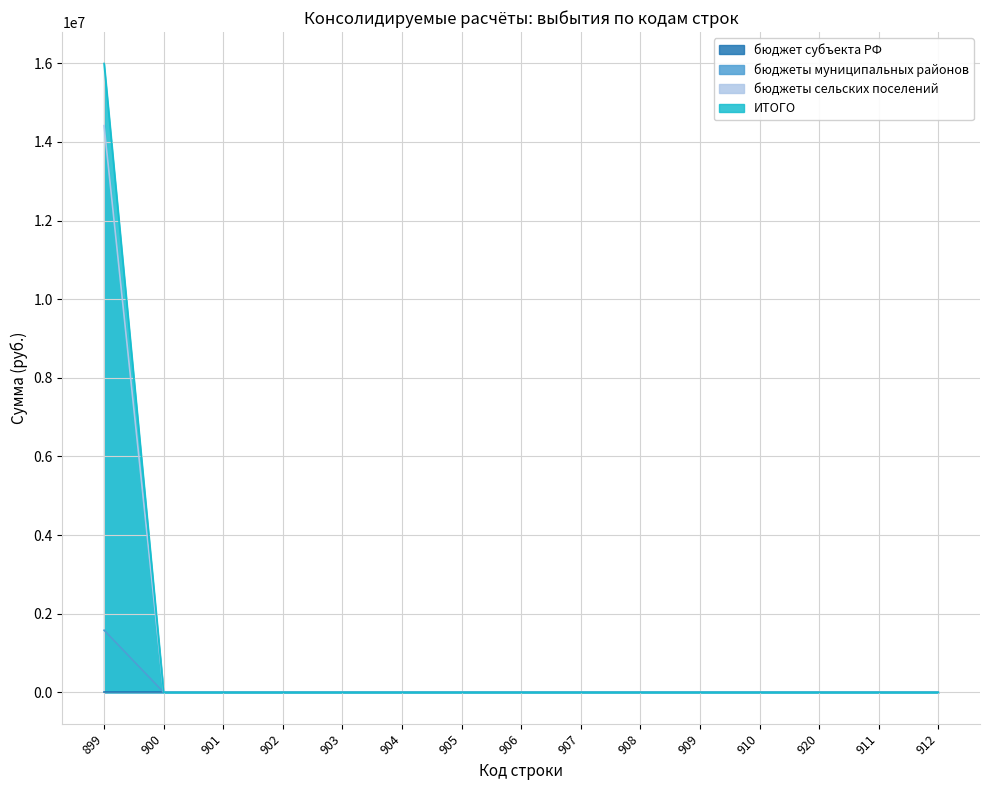

How many values in бюджеты сельских поселений are above zero?

1